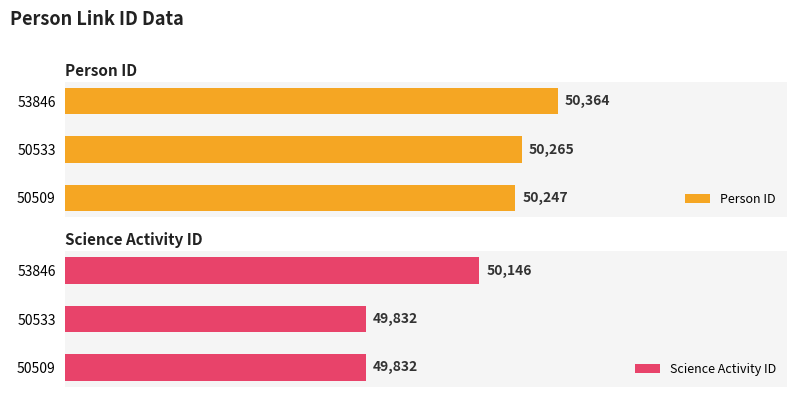

Rank the categories by Person ID value from highest to lowest.

53846, 50533, 50509